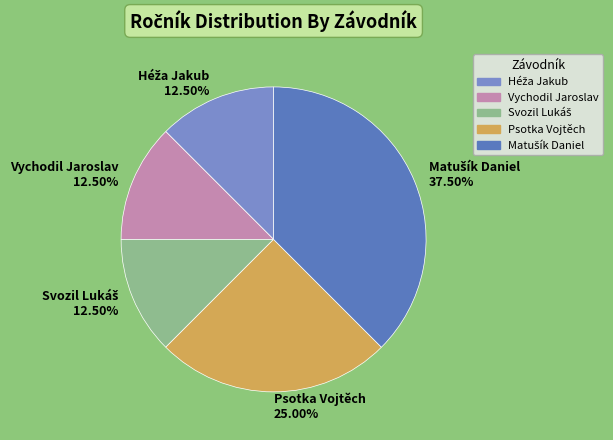

Does Vychodil Jaroslav 12.50% account for over 50% of the chart?

No